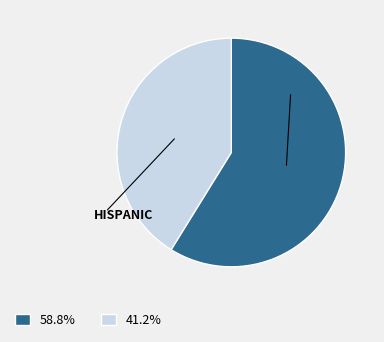

Does any single category account for the majority?

Yes